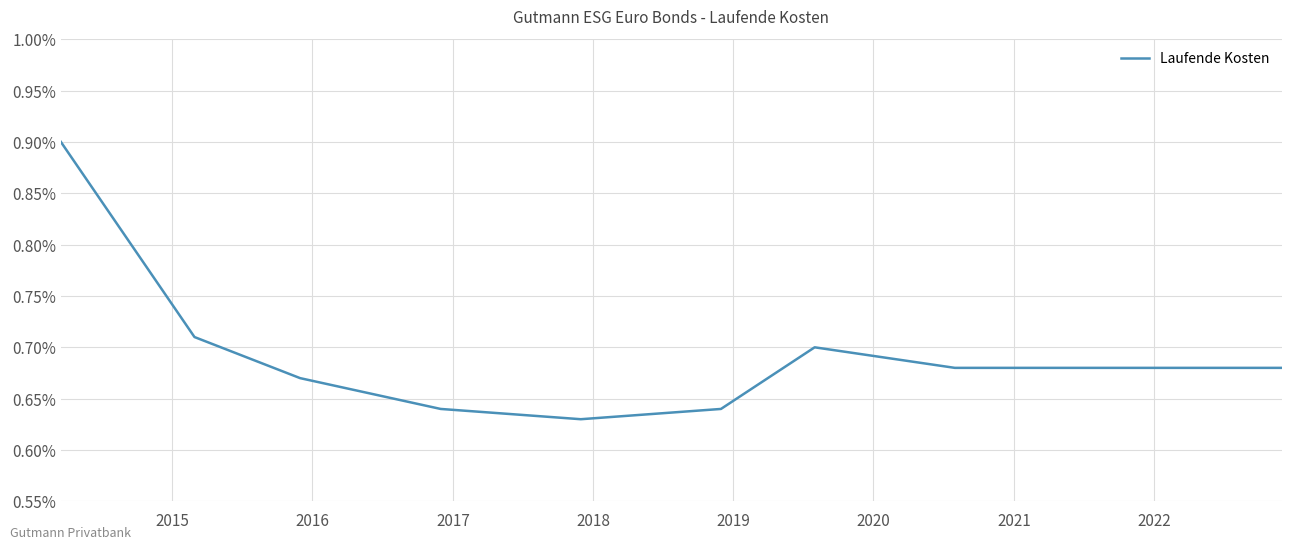

What is the difference between the maximum and second lowest values?

0.3